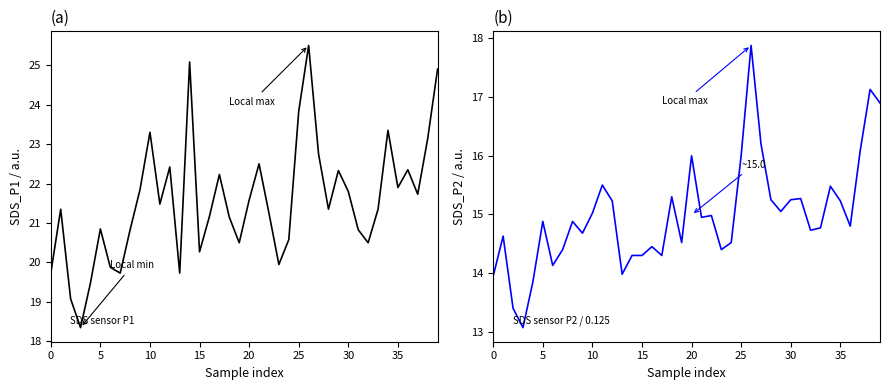

What is the value of the SDS_P2 point at the 19th from the left?

15.3